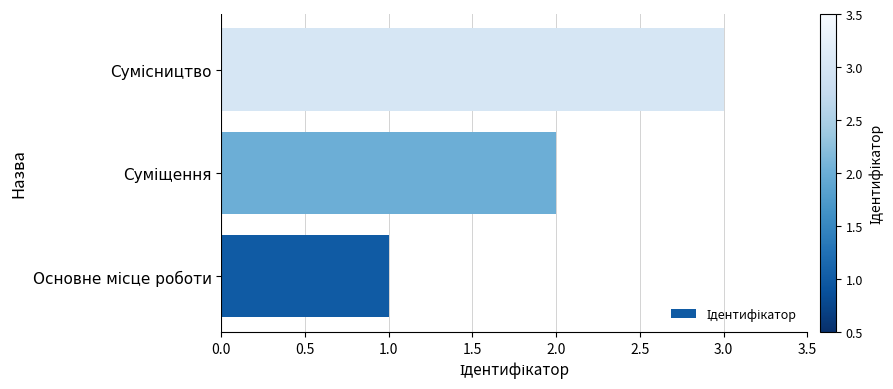

What is the greatest value displayed?

3